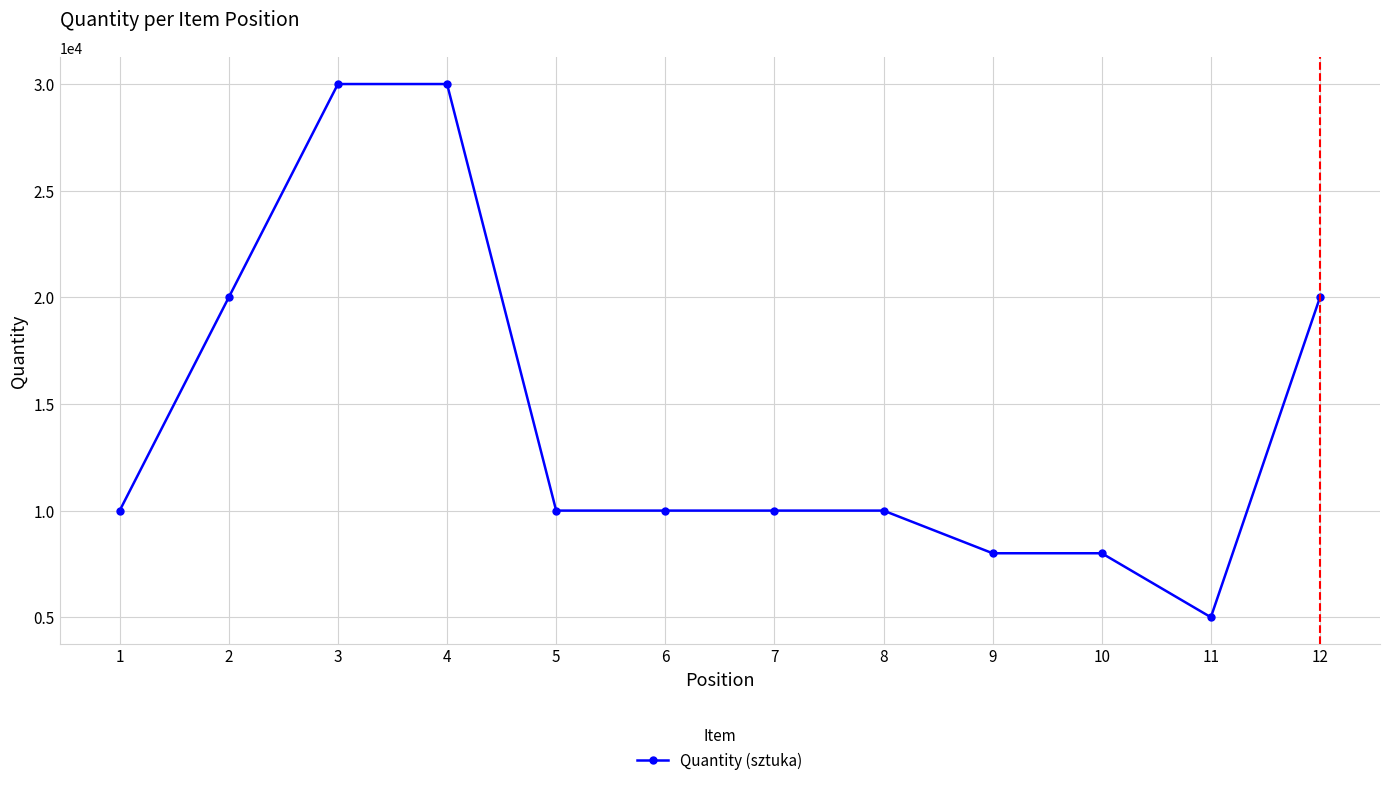

Is it true that the value at 12 is 33662?

False